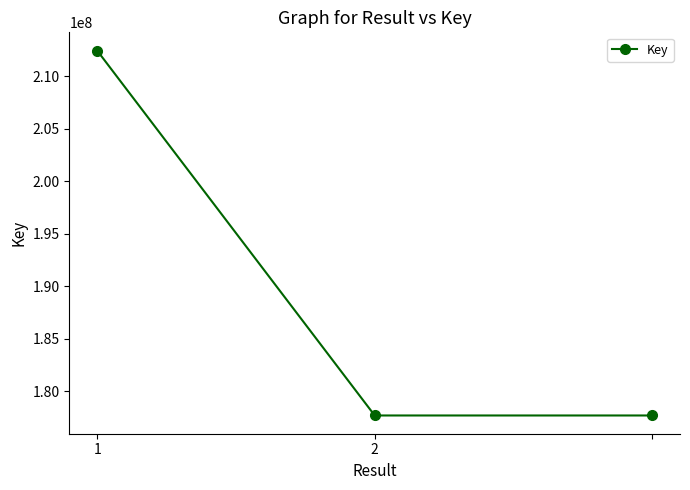

What is the greatest value displayed?

212466611